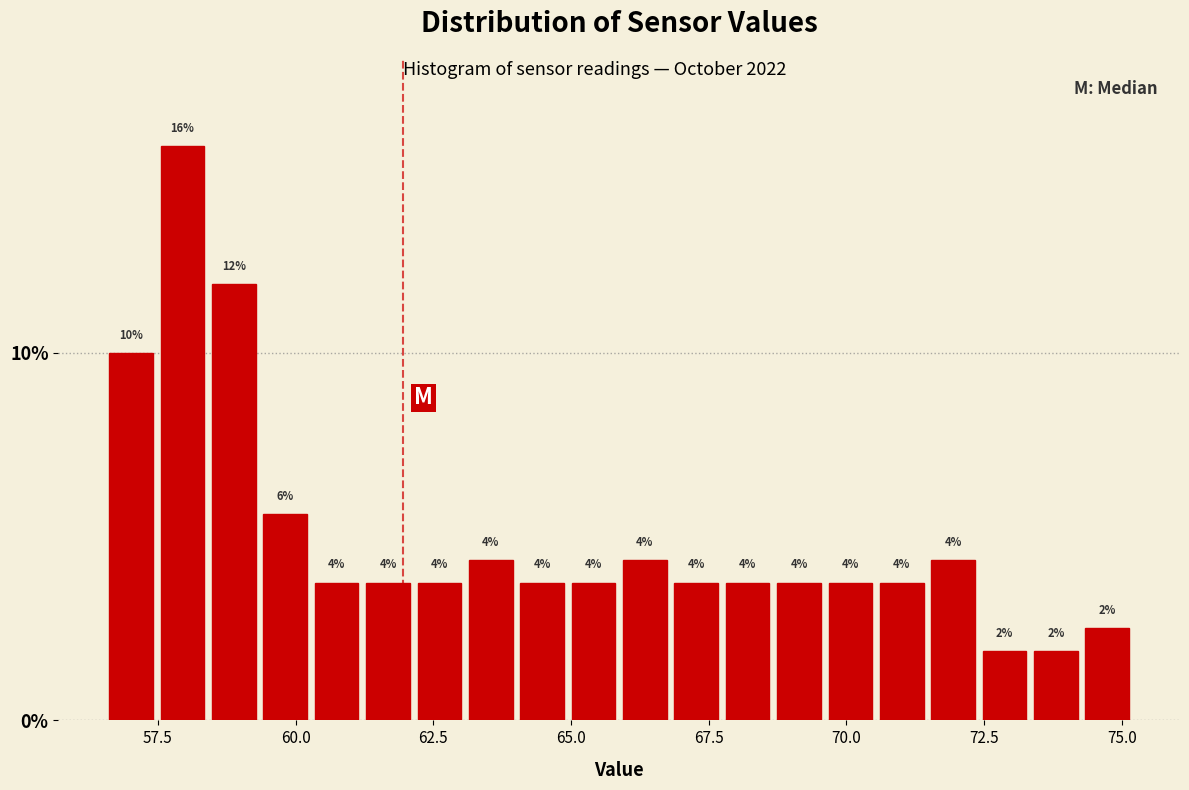

Read against the x-axis, roughly where is the centre of the tallest bar?

58.0